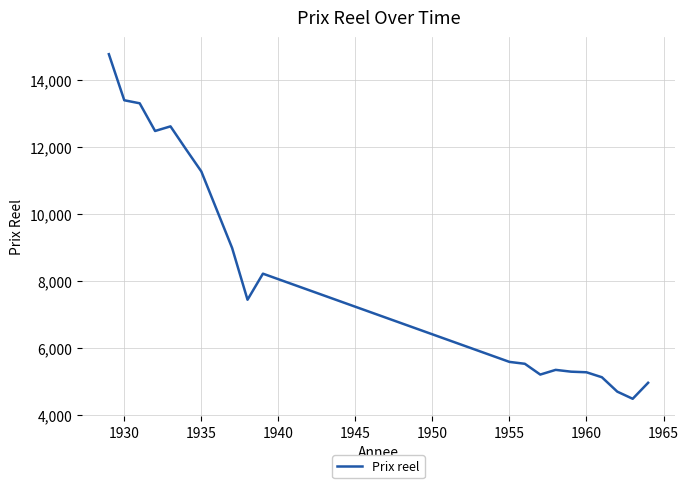

What is the difference between the second highest and second lowest values?

8695.2